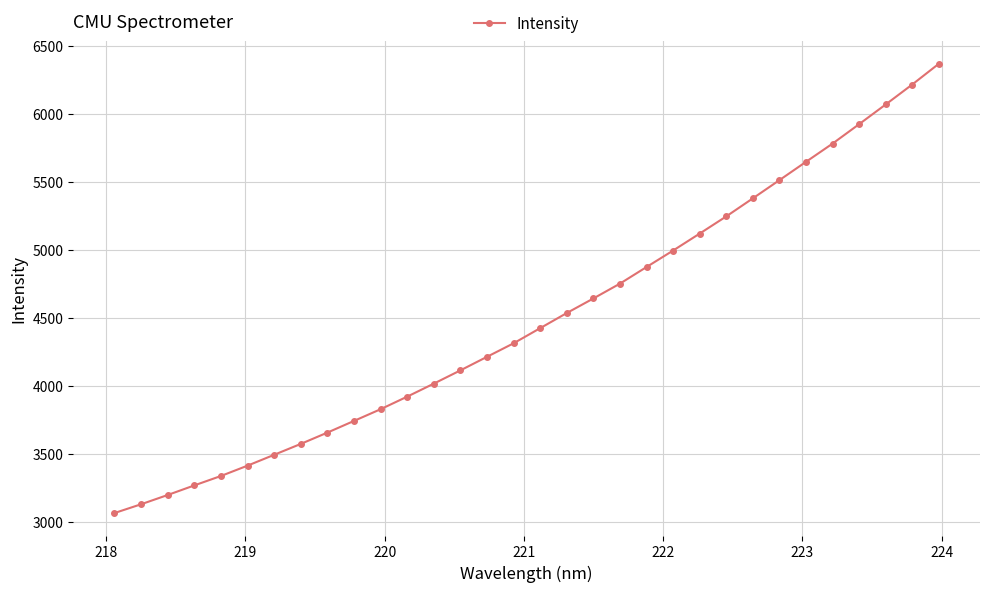

What is the minimum value shown in the chart?

3068.1